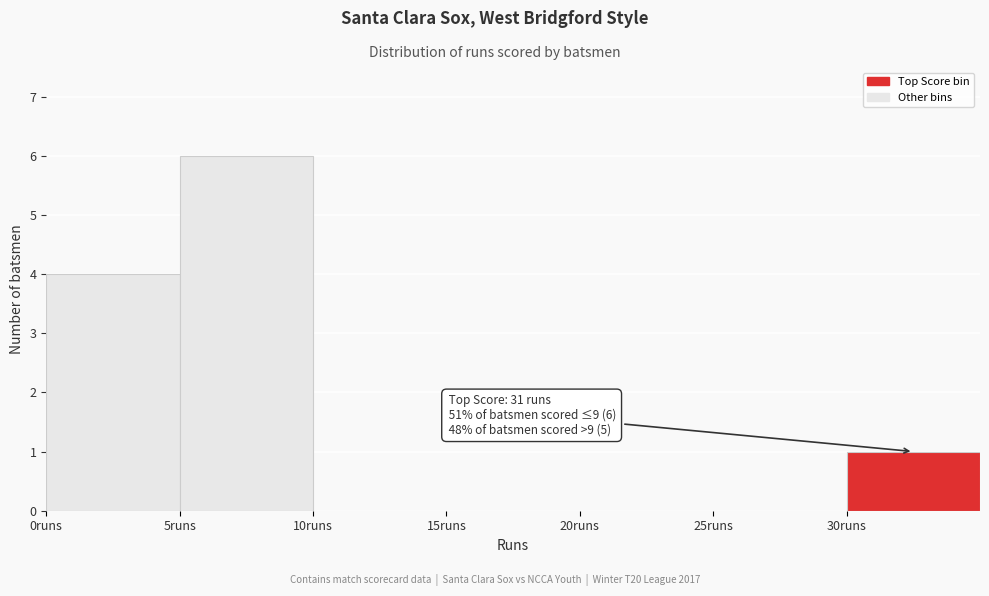

Which range on the x-axis has the tallest bar?

5 to 10